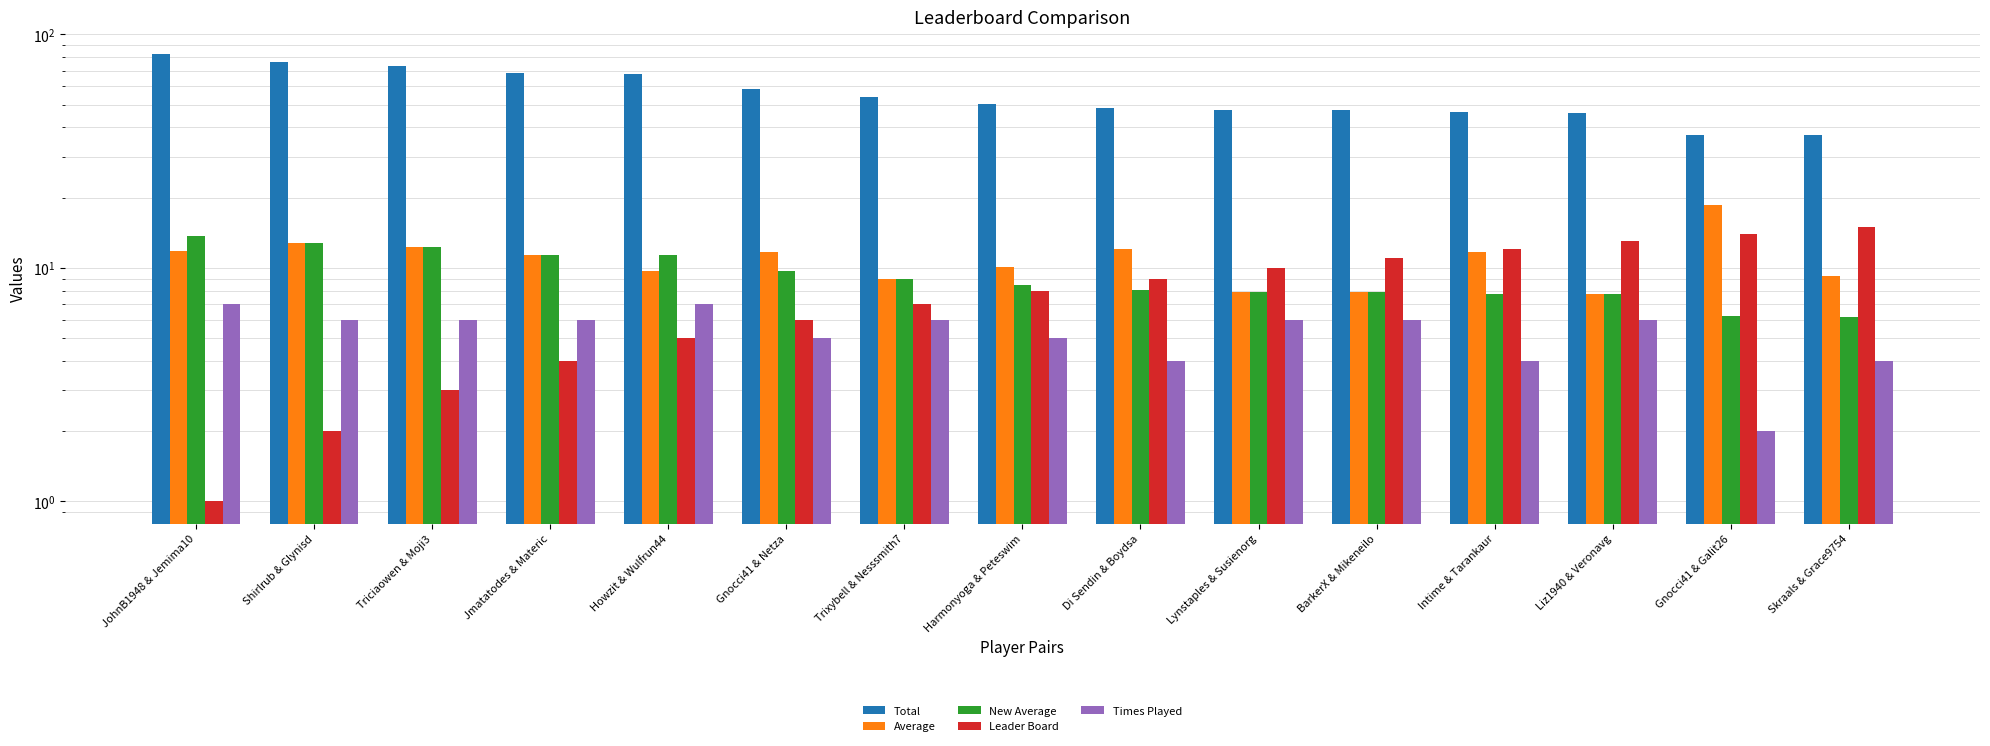

What is the label of the 3rd bar from the right?

Liz1940 & Veronavg